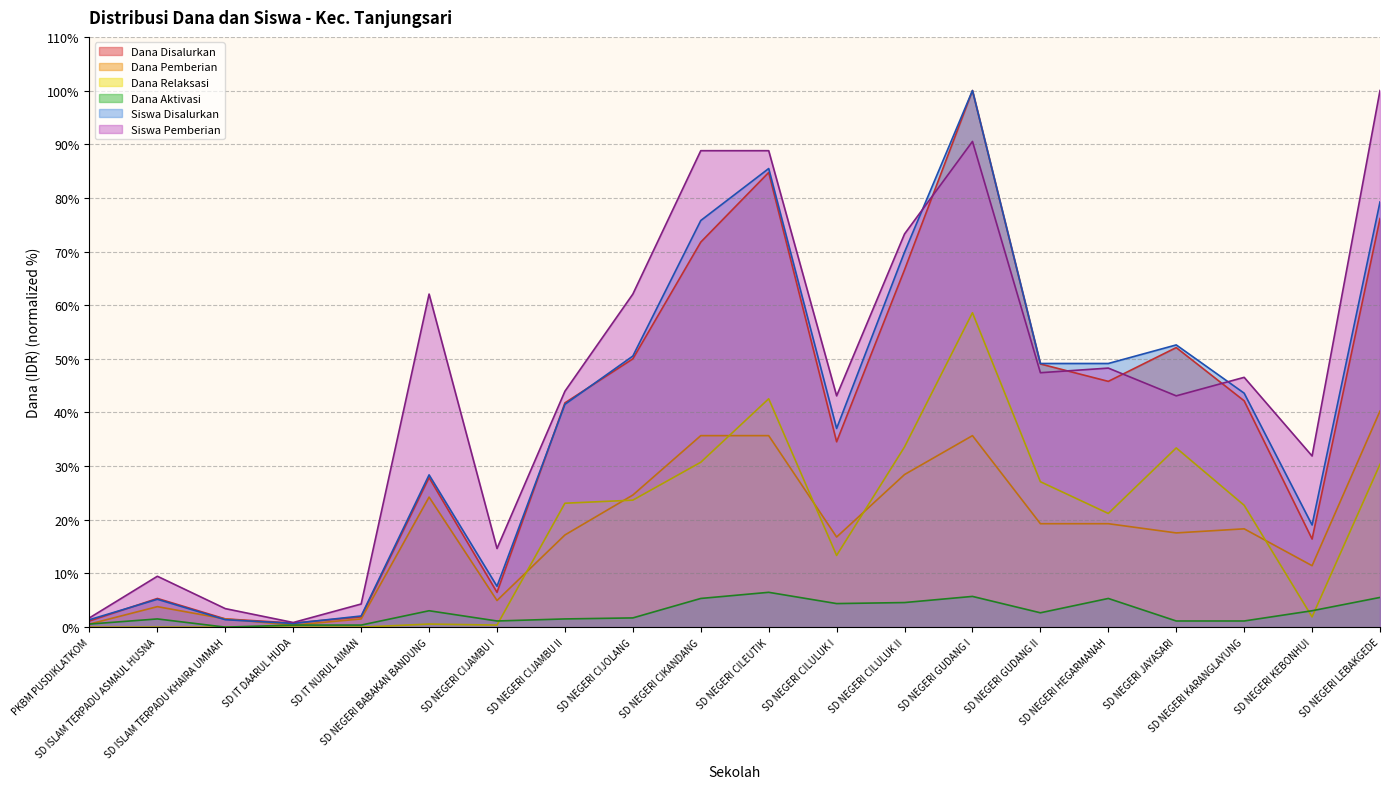

True or false: Dana Pemberian has more than 0 points higher than both neighbors.

True